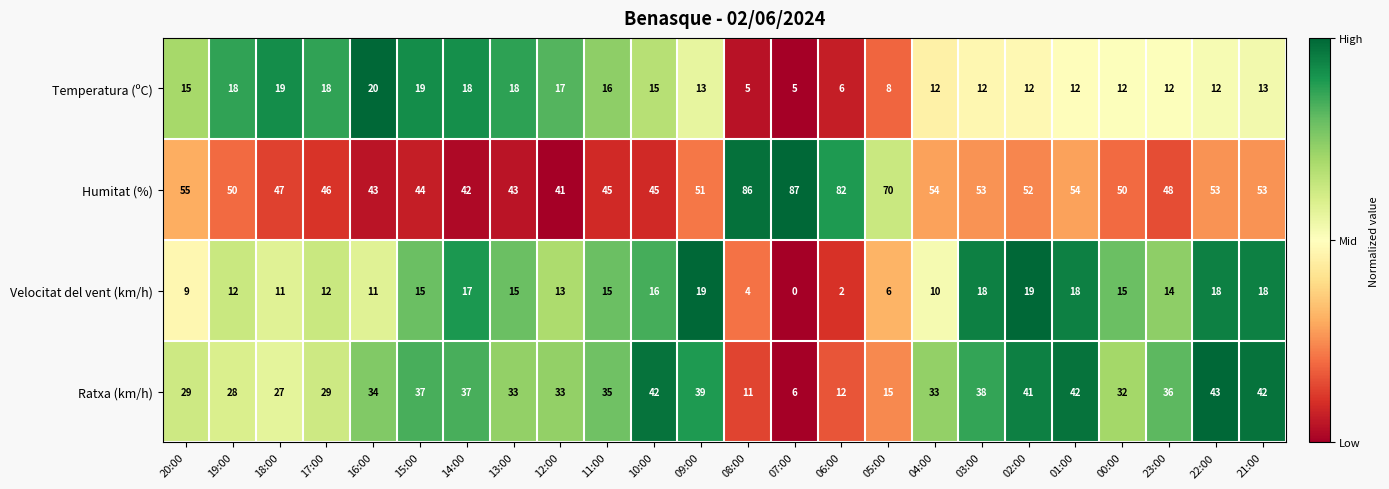

Between 08:00 and 03:00, which series saw the biggest shift?

Humitat (%)